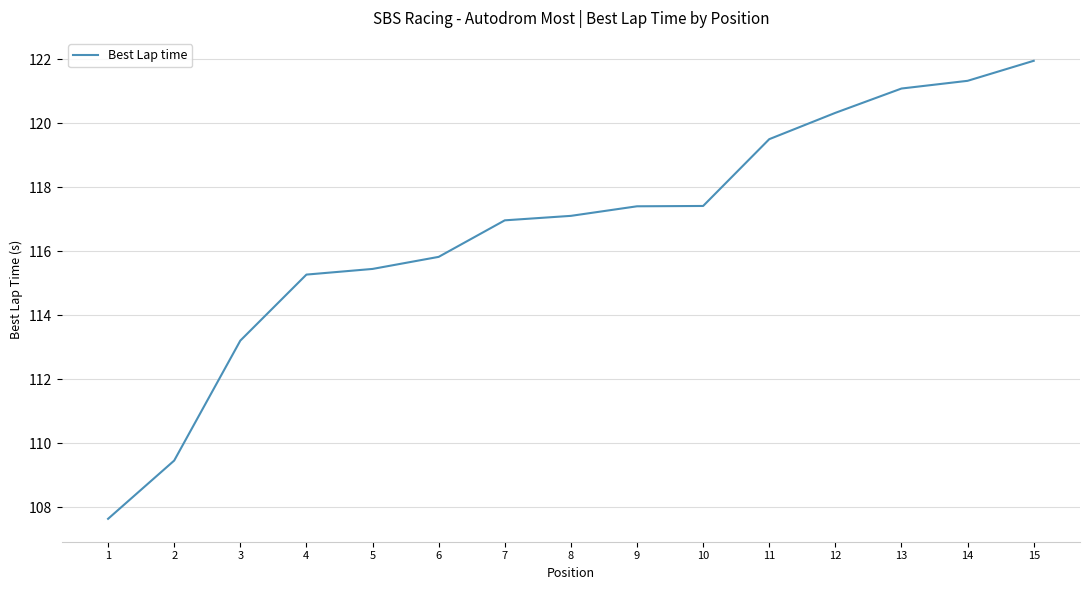

Read the value at 9.

117.4